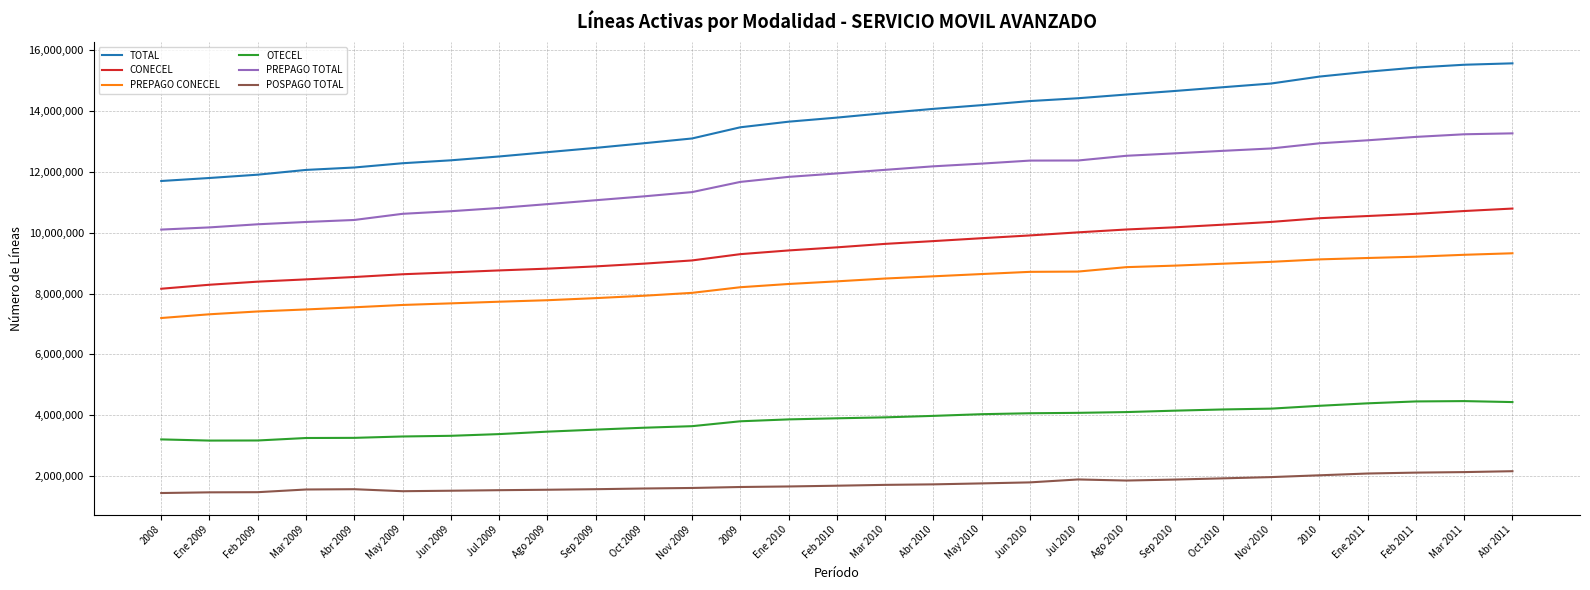

Which series has the largest total across all categories?

TOTAL